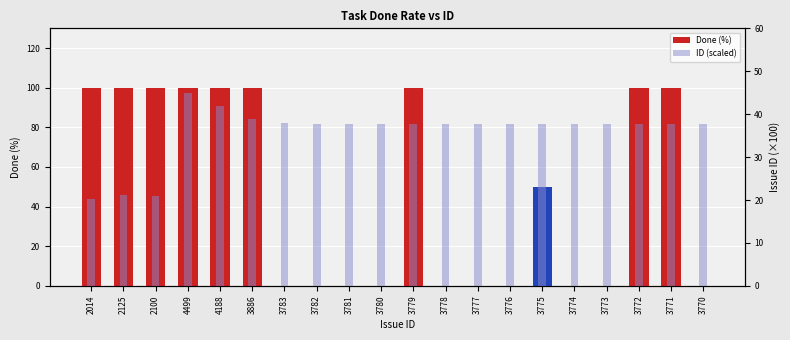

What is the total value across all series at 3781?

37.8